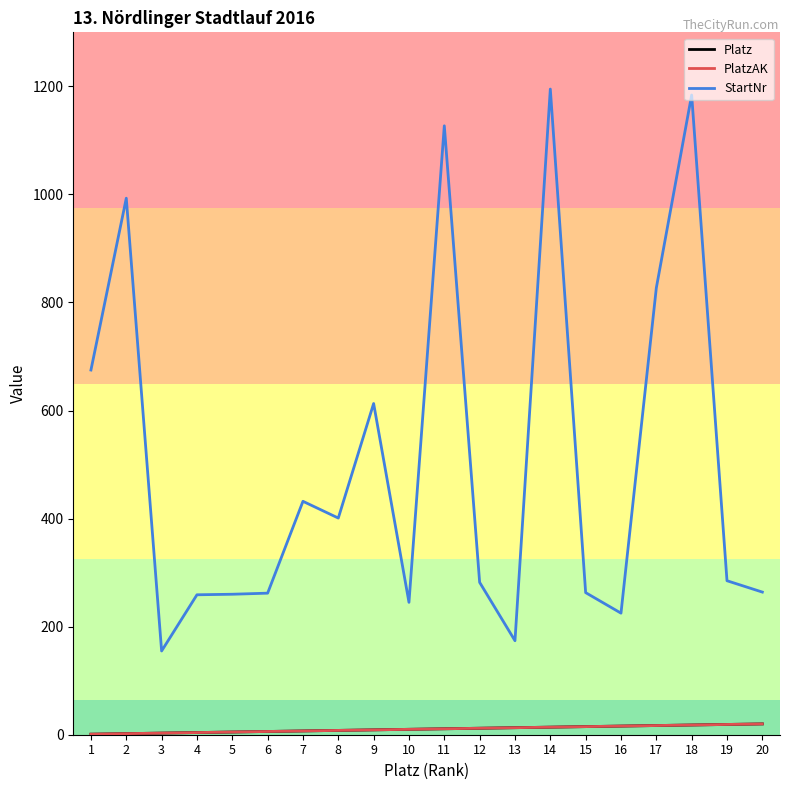

Which category has the lowest value across all series?

1